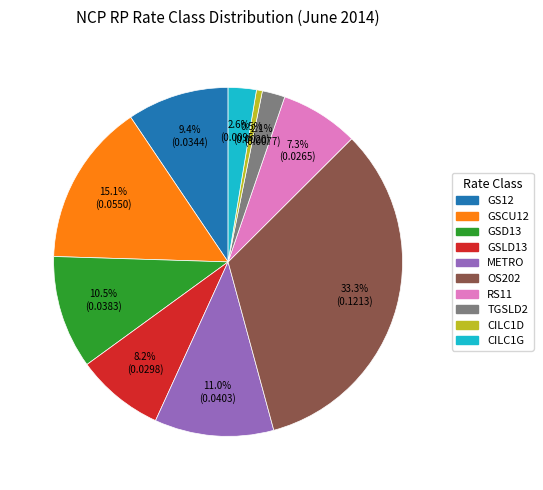

Which slice is the smallest?

CILC1D